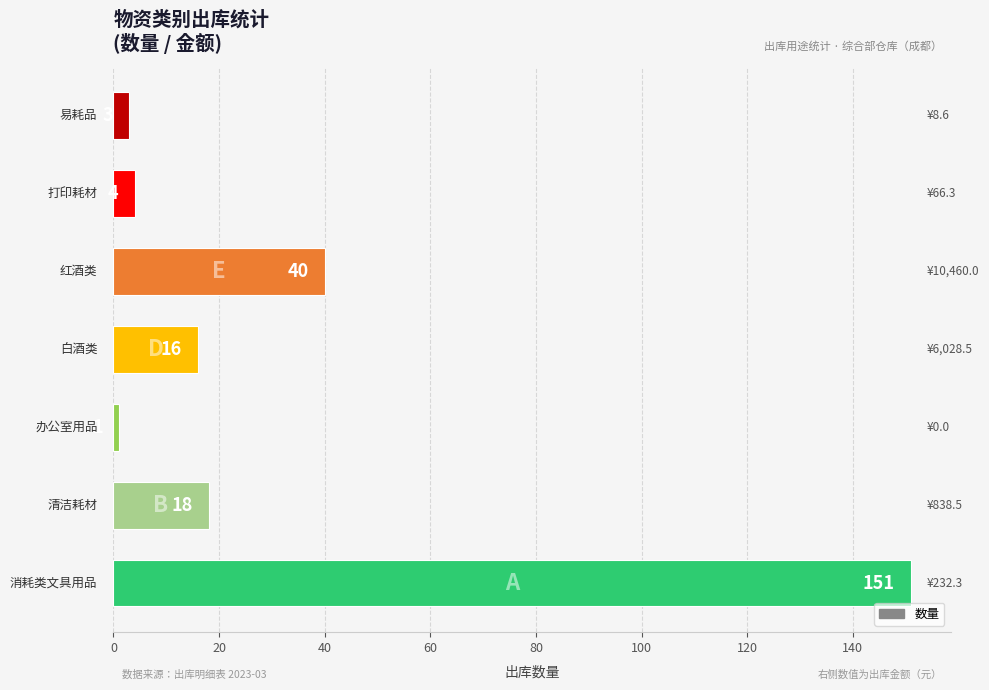

What is the maximum value shown in the chart?

151